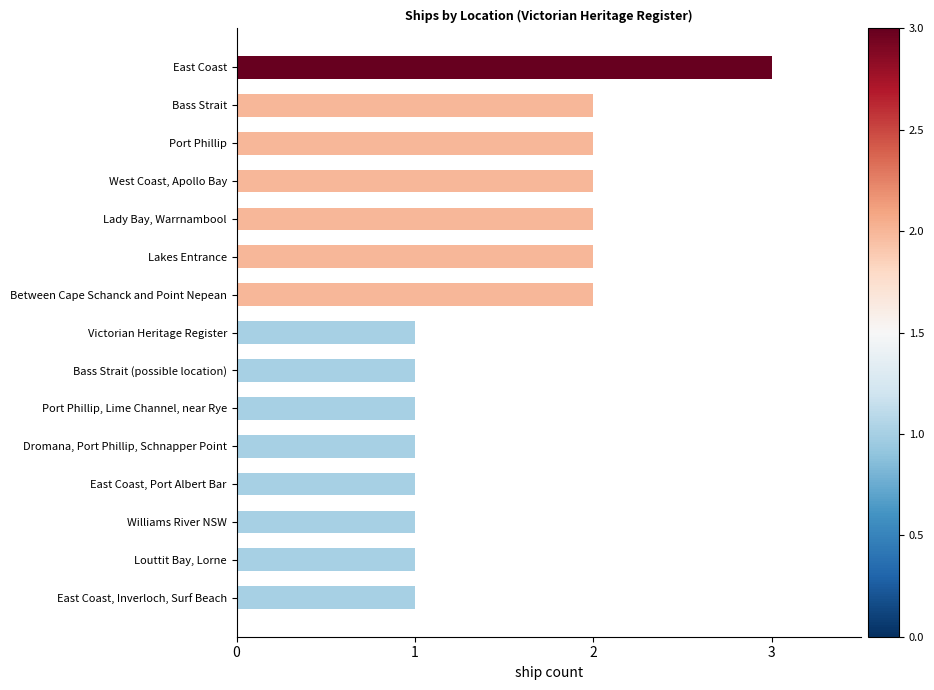

Which has a higher value, Bass Strait or East Coast?

East Coast